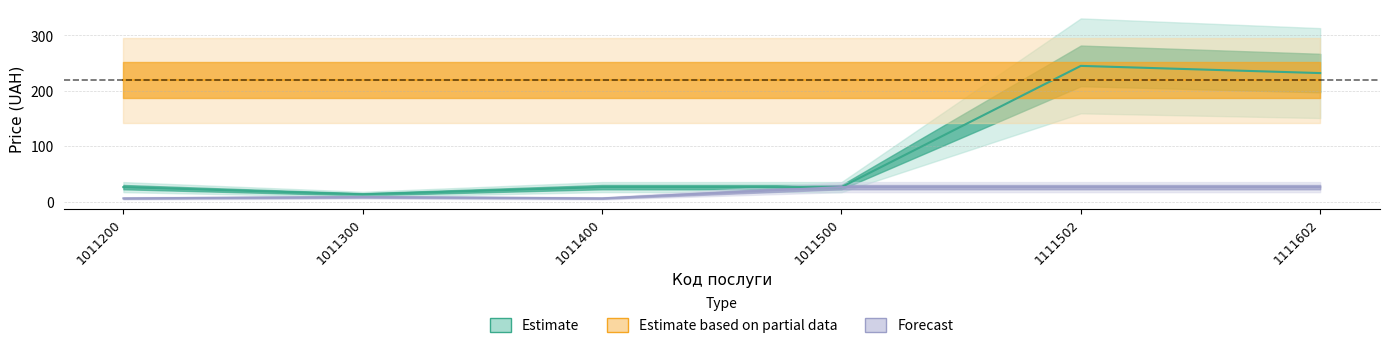

Reading right to left, what are all the values shown in this chart?

Estimate: 232.0	245.0	26.0	26.0	13.0	26.0
Forecast: 26.0	26.0	26.0	5.7	8.2	5.7